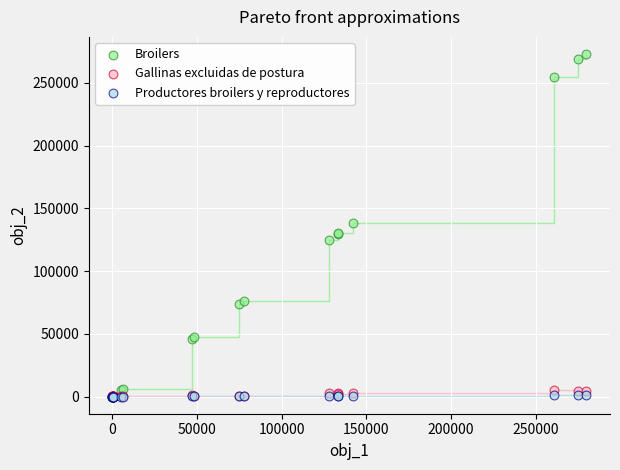

What are all the series names shown in the legend?

Broilers, Gallinas excluidas de postura, Productores broilers y reproductores